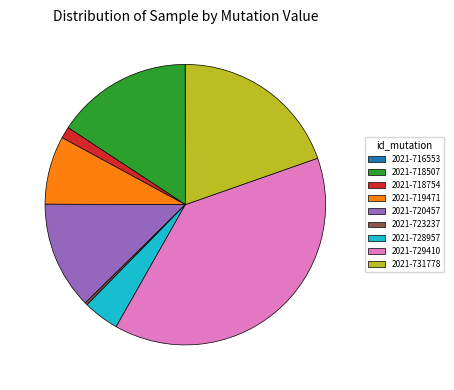

Which category has the biggest portion of the pie?

2021-729410